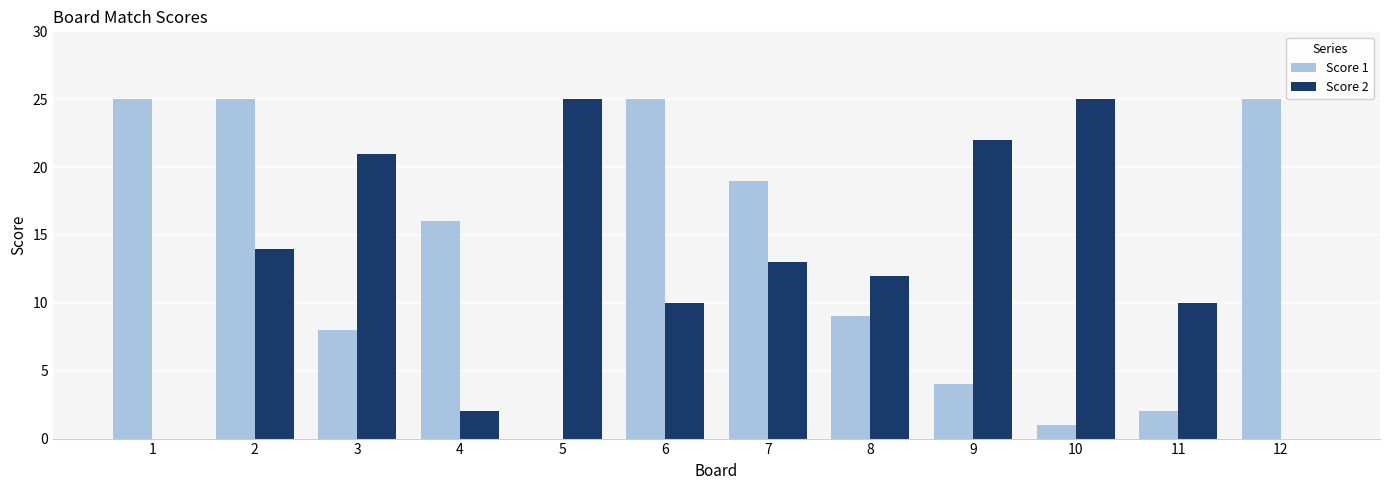

Does the chart contain stacked bars?

No